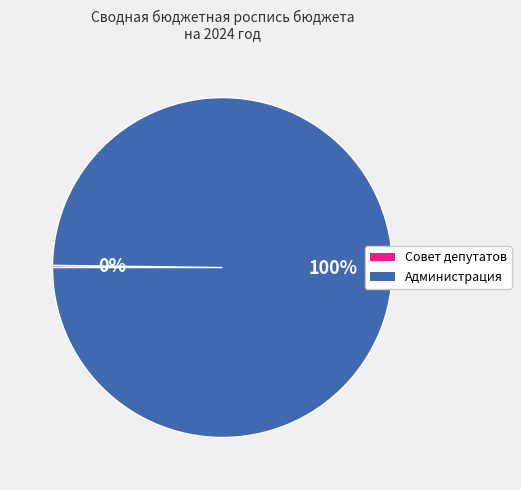

To the nearest percent, what is the difference between the largest and smallest slice percentages?

100%